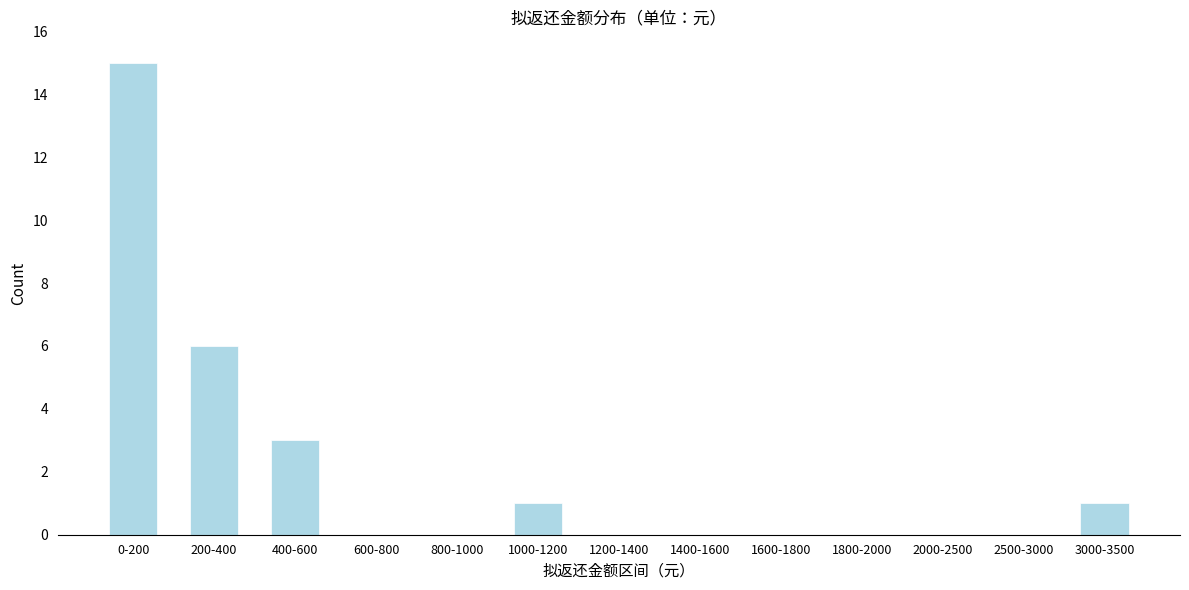

What is the sum of all values?

26